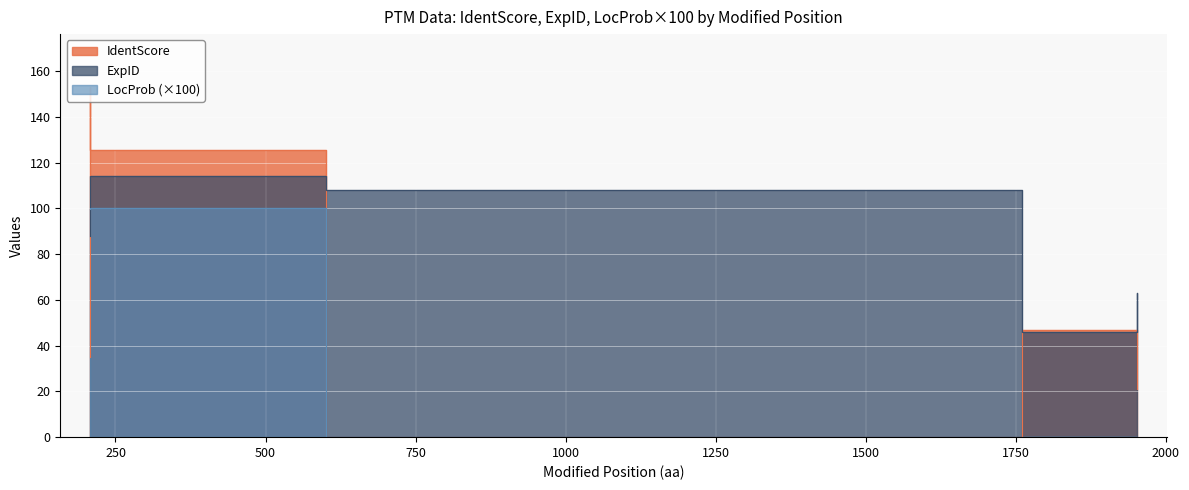

At 600, list the series in order from largest to smallest.

IdentScore, ExpID, LocProb